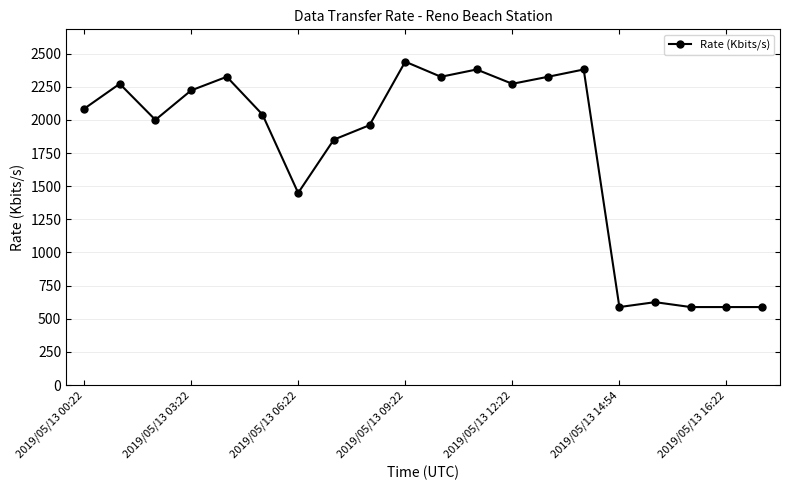

What is the value of the 20th point from the left?

588